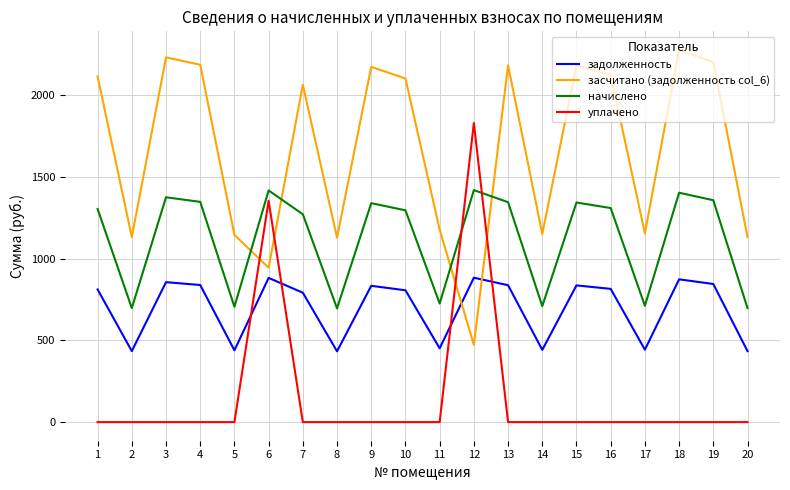

True or false: засчитано (задолженность col_6) and уплачено cross at least once.

True